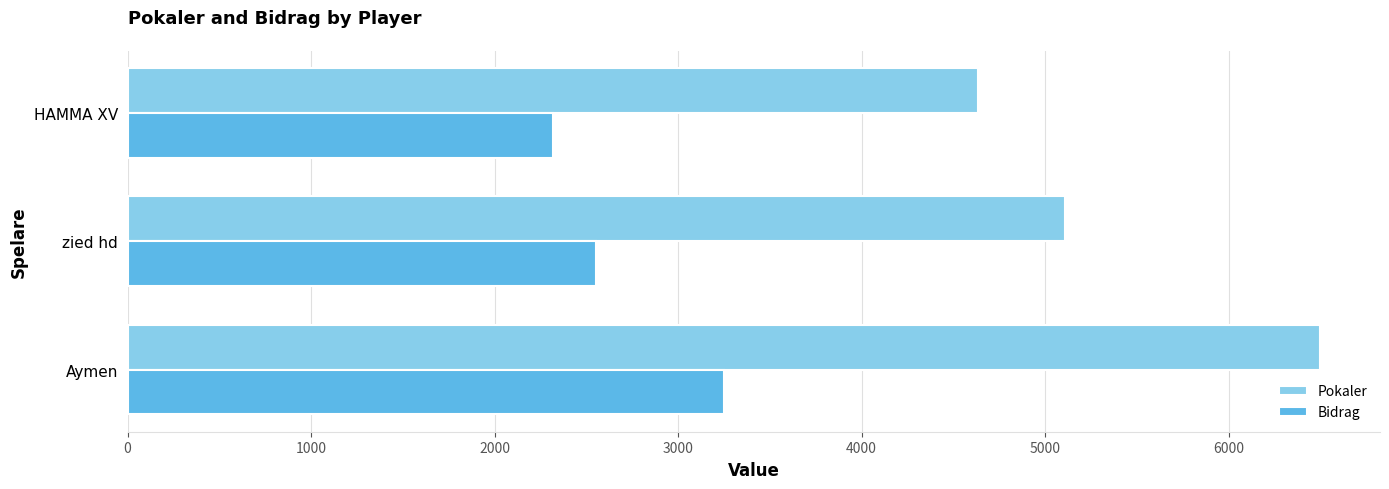

Is the value of Bidrag at HAMMA XV greater than the value of Pokaler at Aymen?

No